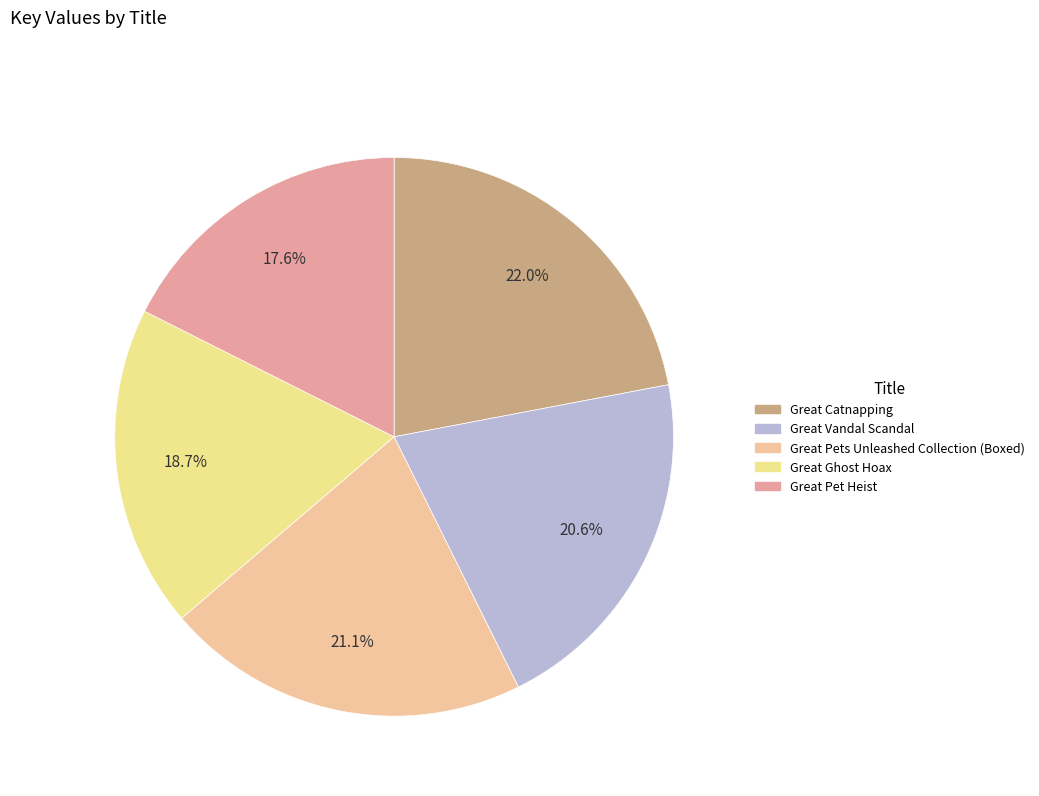

Is Great Pet Heist the majority of the pie?

No